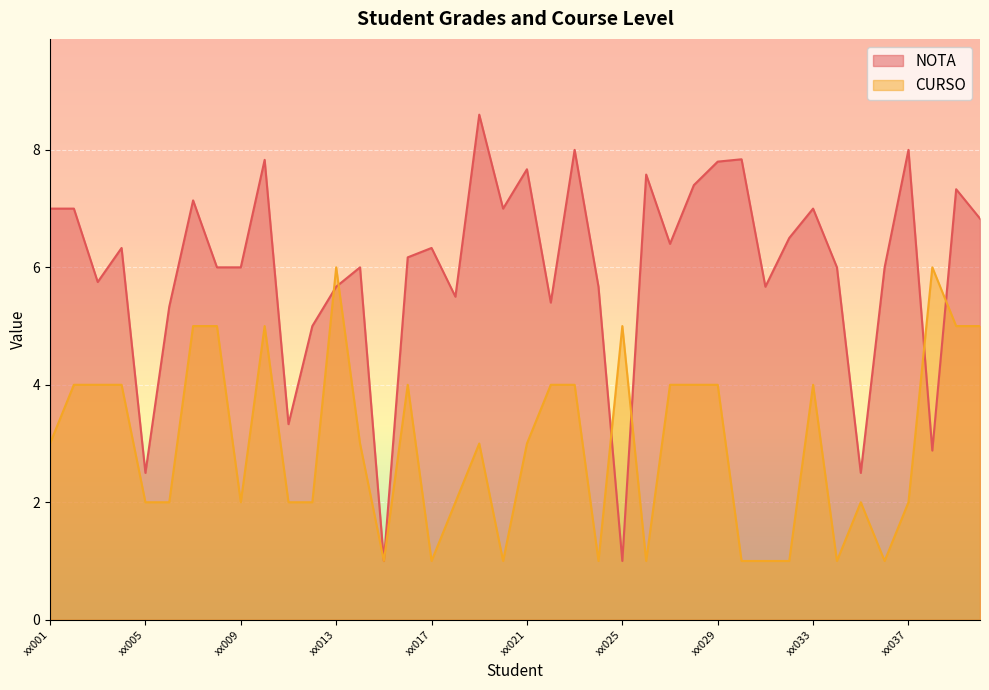

Where does the NOTA series first go above 6?

xx001